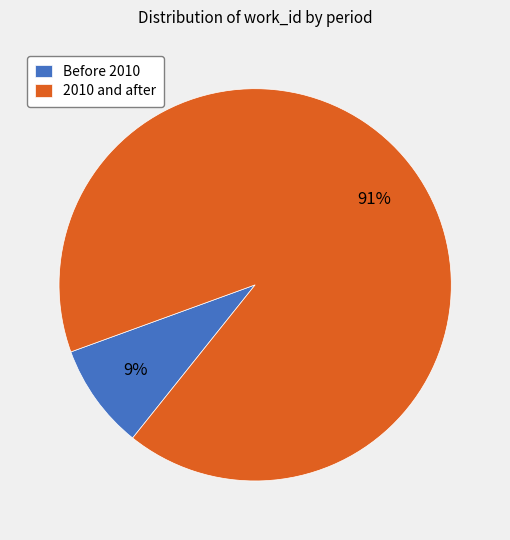

Does any single category account for the majority?

Yes